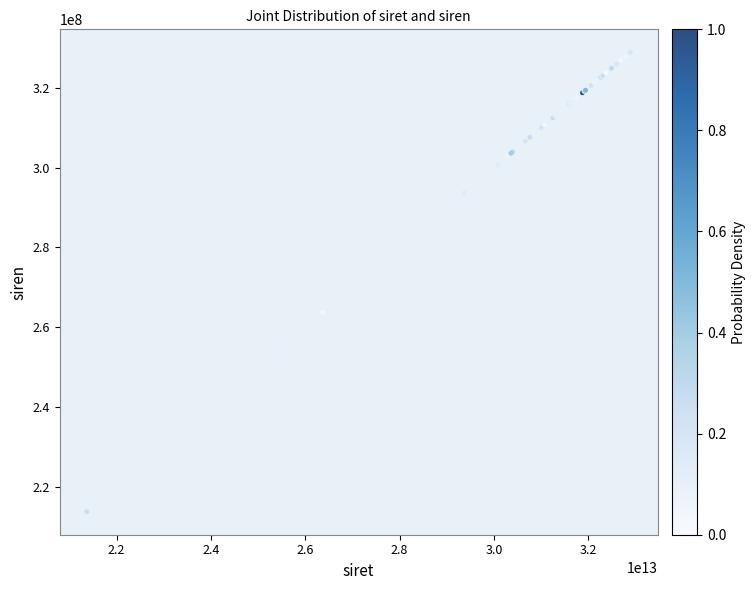

What Y value in the scatter plot is closest to 271306508?

263702888